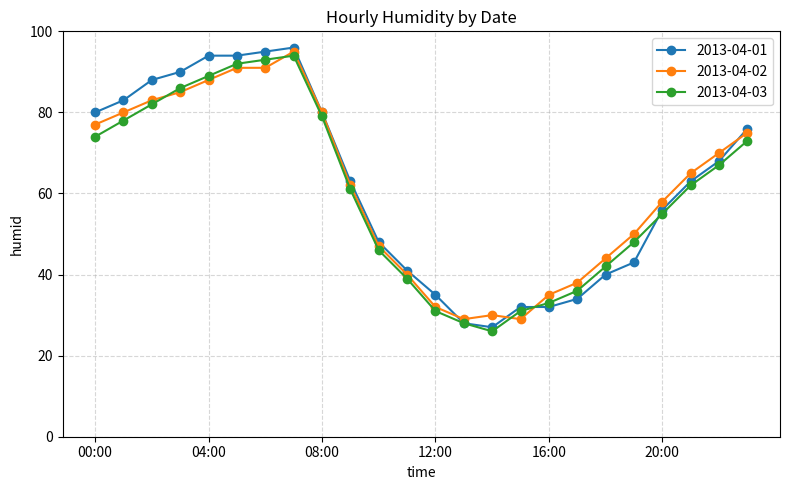

List the series in order of their peak value, highest first.

2013-04-01, 2013-04-02, 2013-04-03